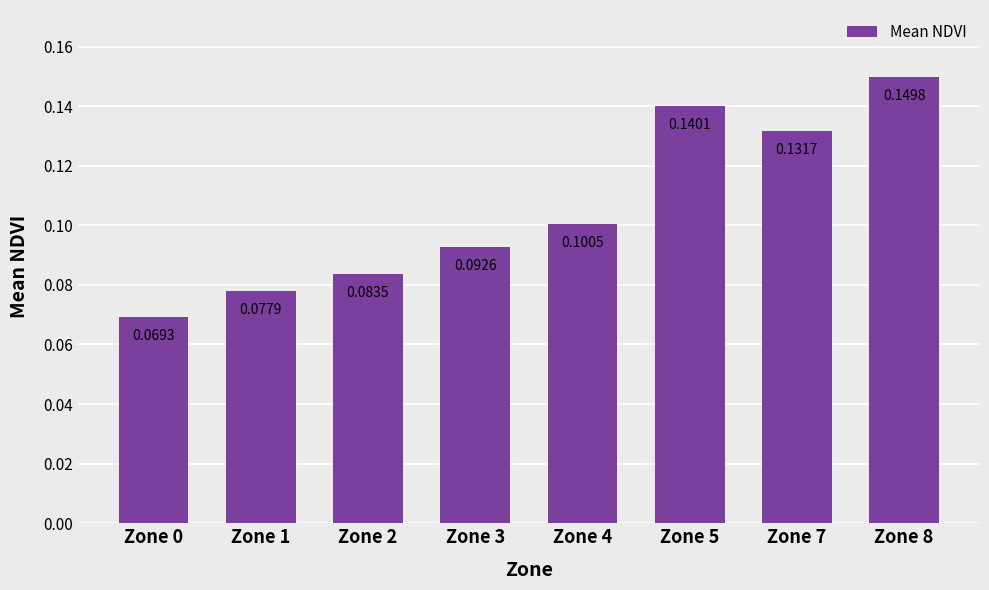

List the labels in order of value, smallest first.

Zone 0, Zone 1, Zone 2, Zone 3, Zone 4, Zone 7, Zone 5, Zone 8